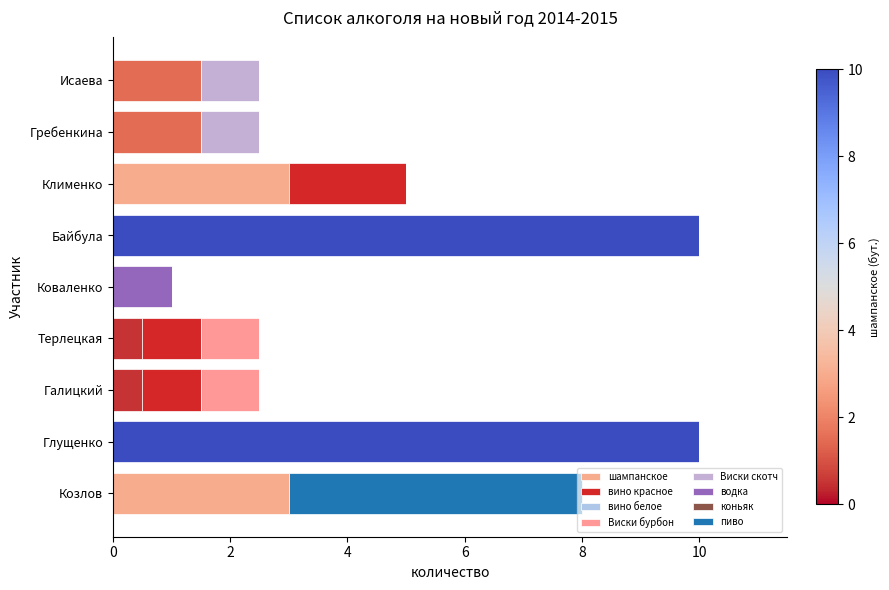

List the labels in order of Виски скотч value, smallest first.

Козлов, Глущенко, Галицкий, Терлецкая, Коваленко, Байбула, Клименко, Гребенкина, Исаева